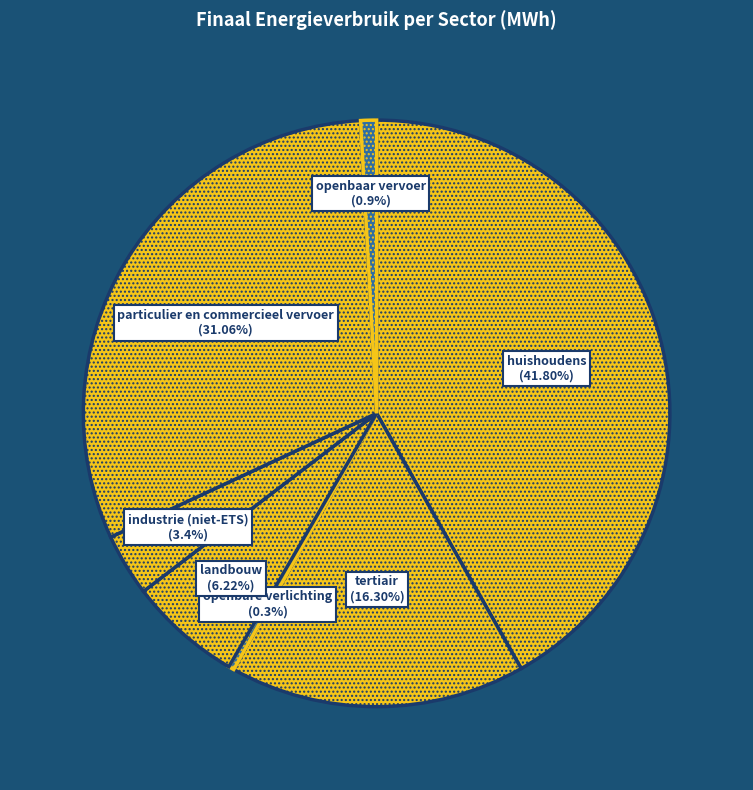

Does landbouw represent more than half of the total?

No